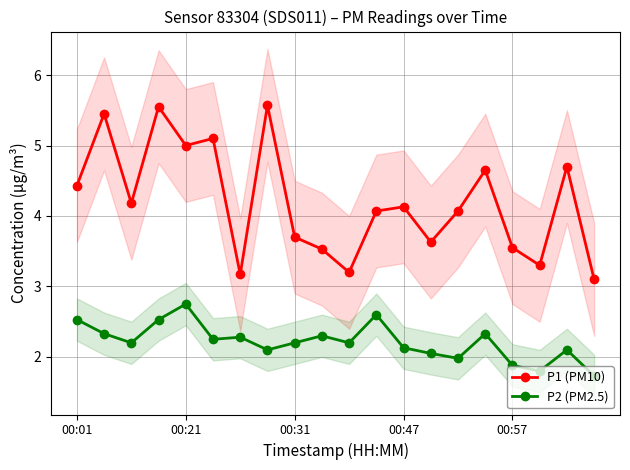

True or false: P1 (PM10) and P2 (PM2.5) intersect in this chart.

False